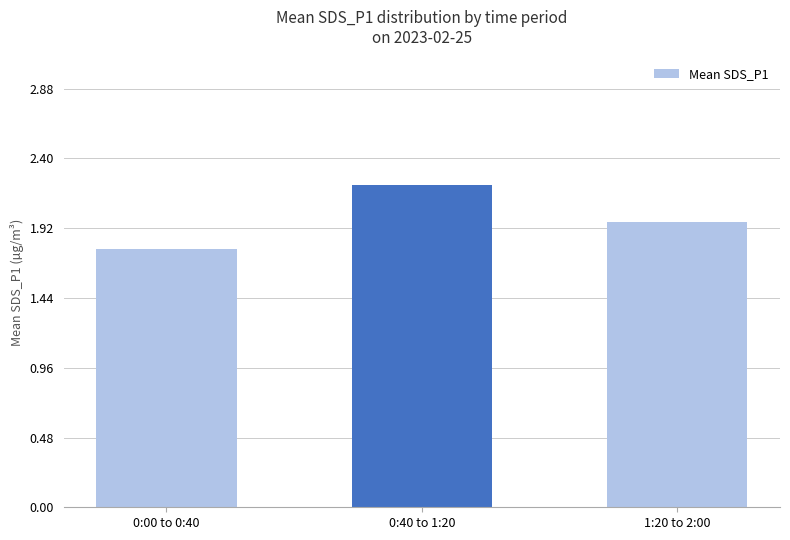

List the labels in order of value, largest first.

0:40 to 1:20, 1:20 to 2:00, 0:00 to 0:40